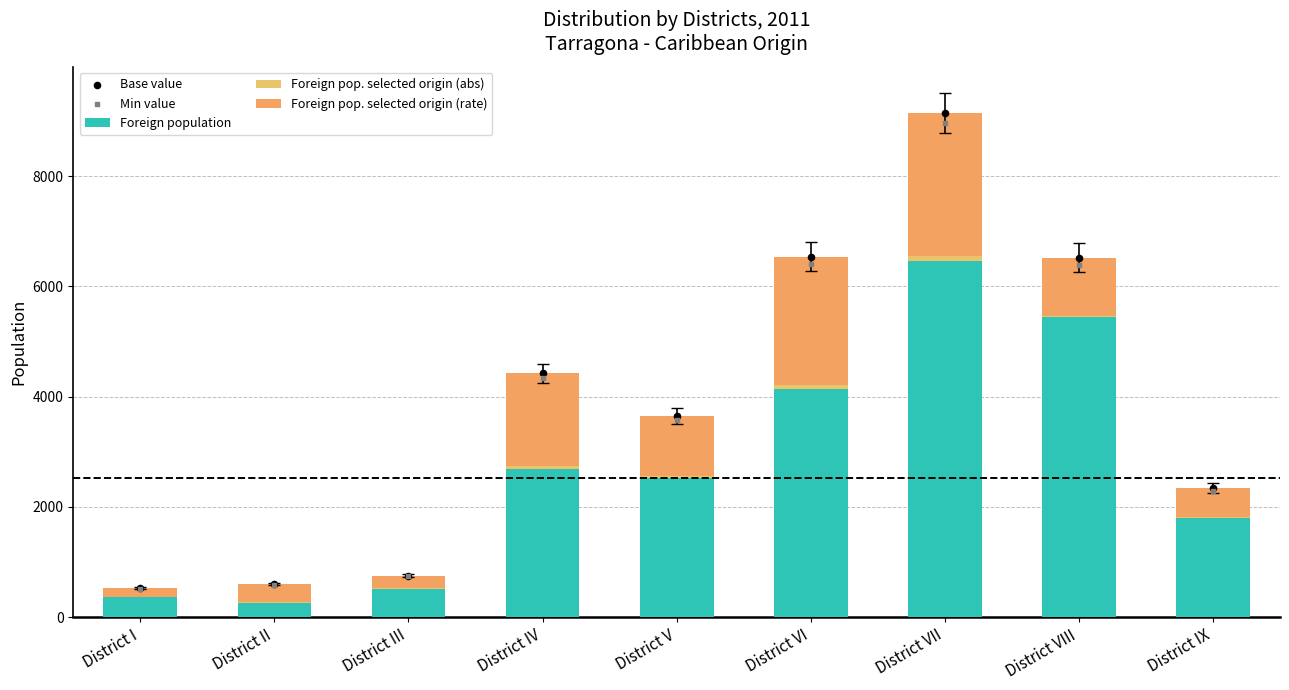

Which series has the widest spread of Y values?

Base value